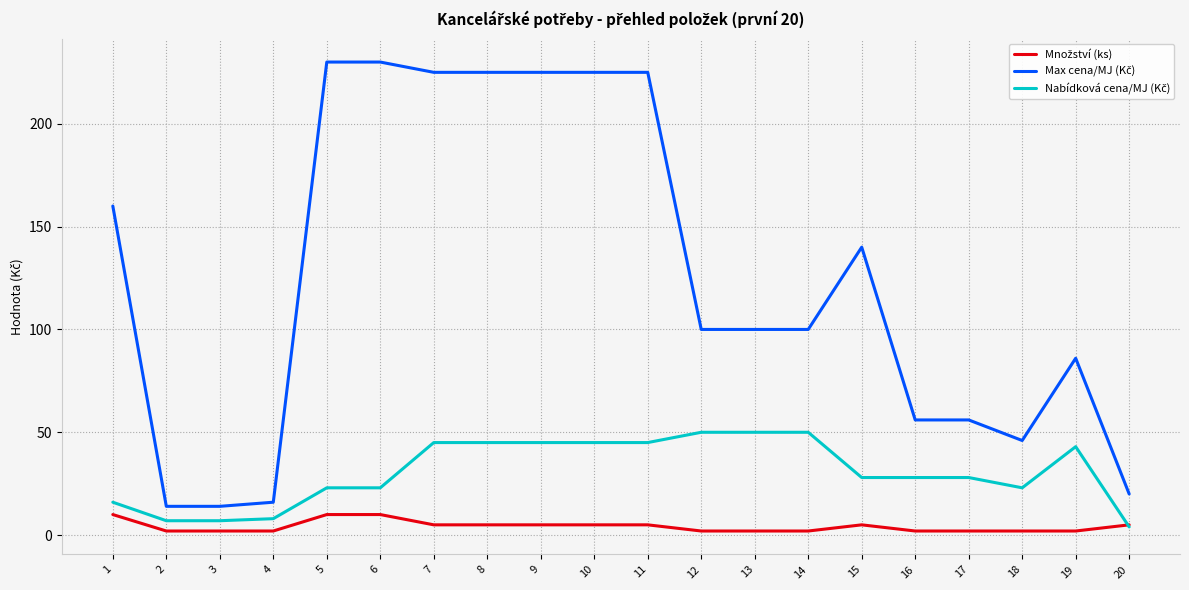

Which category has the highest value across all series?

5